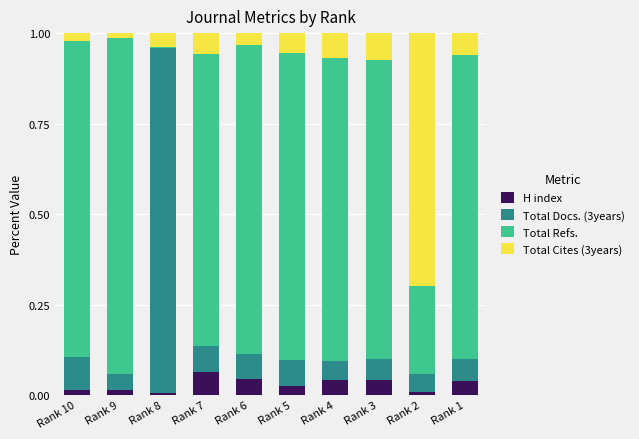

Which category has the highest value in the H index series?

Rank 7